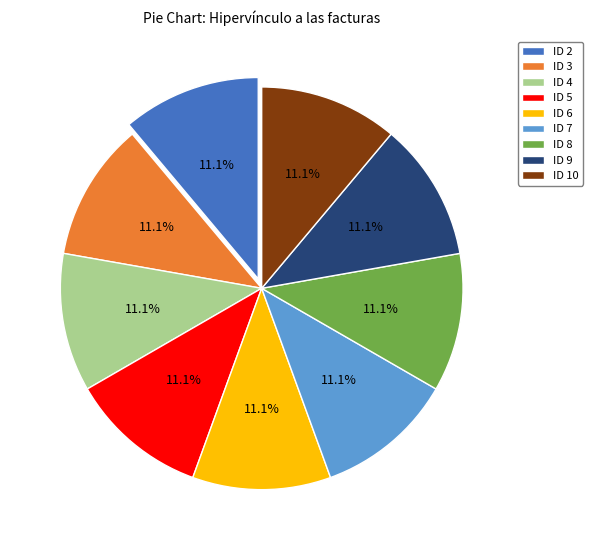

Does ID 3 account for over 50% of the chart?

No